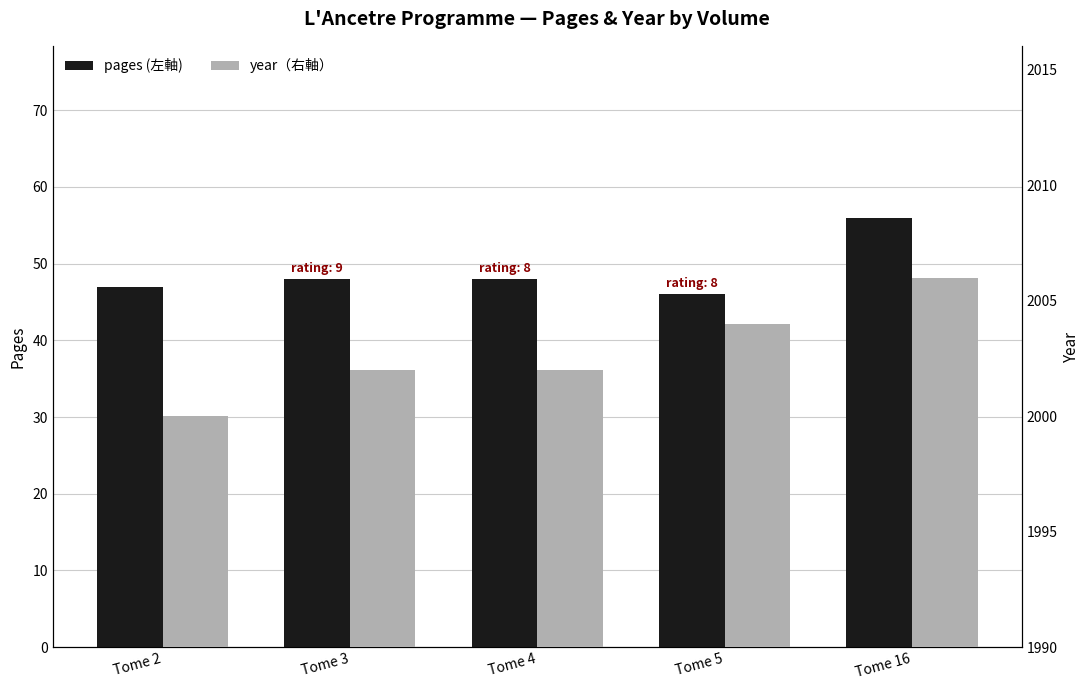

How many groups of bars are there?

5